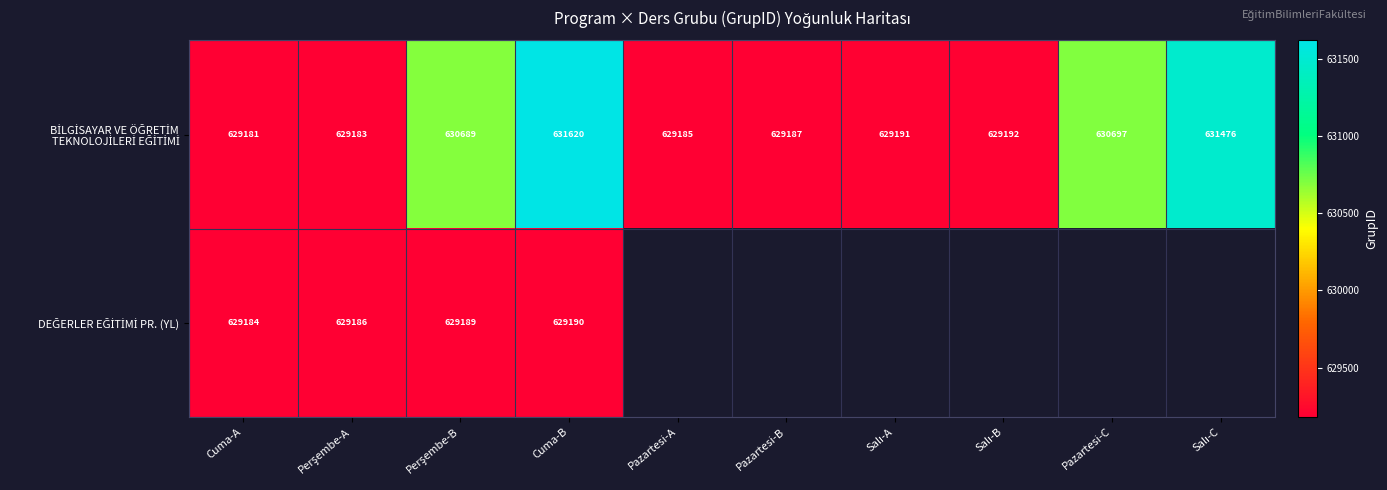

What is the difference between the highest and lowest values at Cuma-A?

3